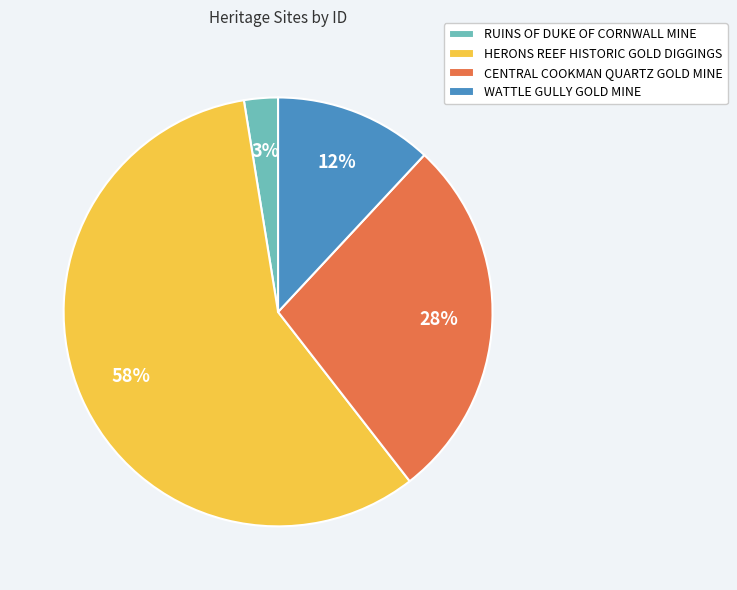

To the nearest percent, what is the average slice percentage?

25%